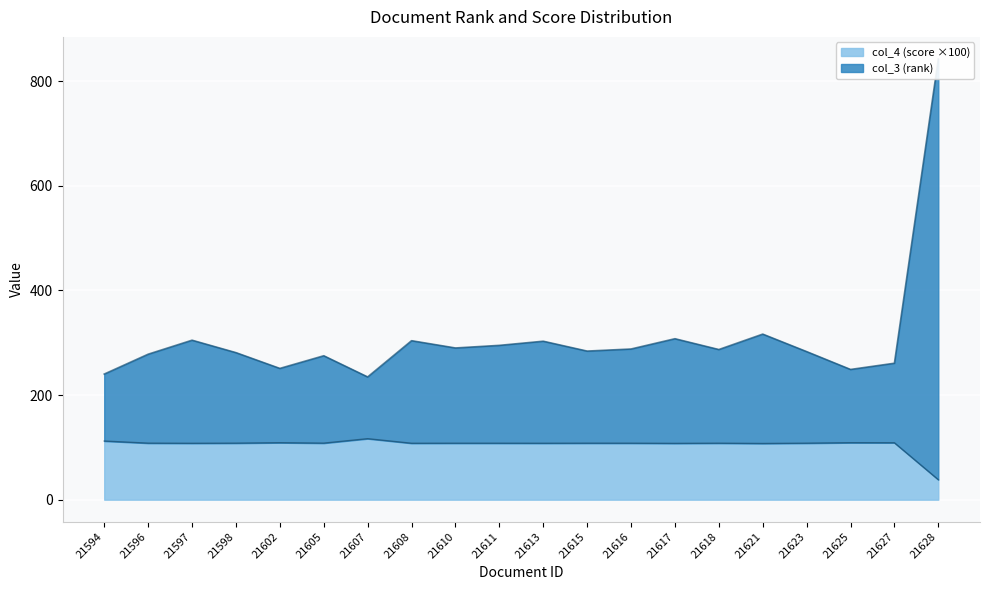

Which series changed the most between 21598 and 21605?

col_3 (rank)